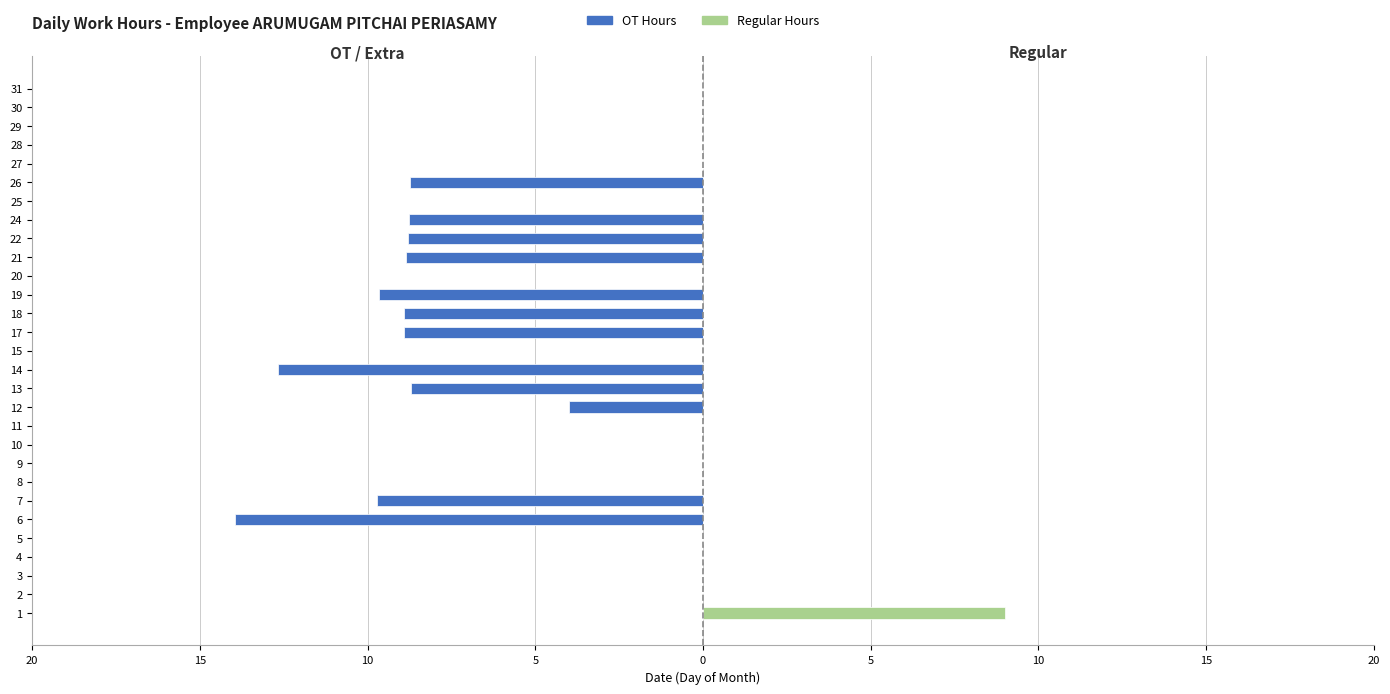

Between 3 and 15, which series saw the biggest shift?

OT Hours